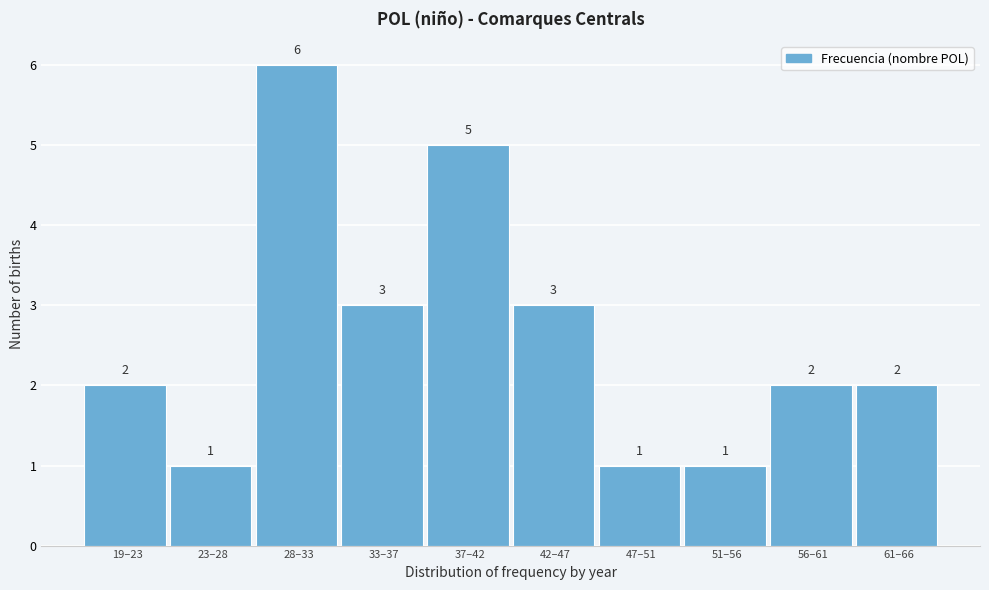

Reading left to right, extract all data points from this chart.

19–23=2	23–28=1	28–33=6	33–37=3	37–42=5	42–47=3	47–51=1	51–56=1	56–61=2	61–66=2